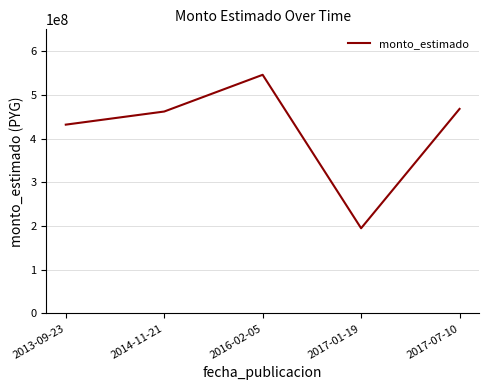

What is the difference between the maximum and minimum values?

351000000